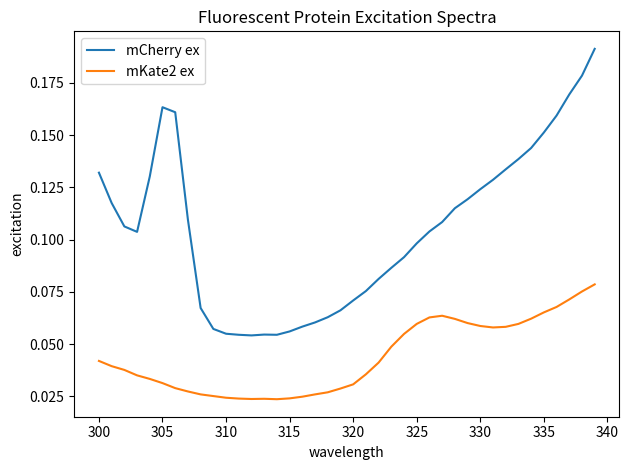

True or false: mKate2 ex and mCherry ex cross at least once.

False